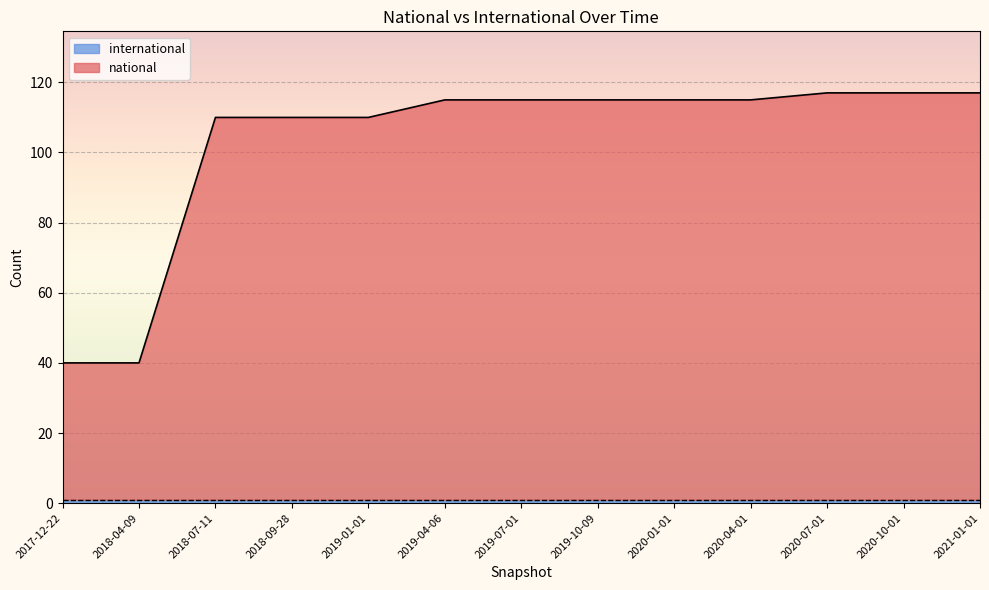

List the labels in order of value, smallest first.

2017-12-22, 2018-04-09, 2018-07-11, 2018-09-28, 2019-01-01, 2019-04-06, 2019-07-01, 2019-10-09, 2020-01-01, 2020-04-01, 2020-07-01, 2020-10-01, 2021-01-01